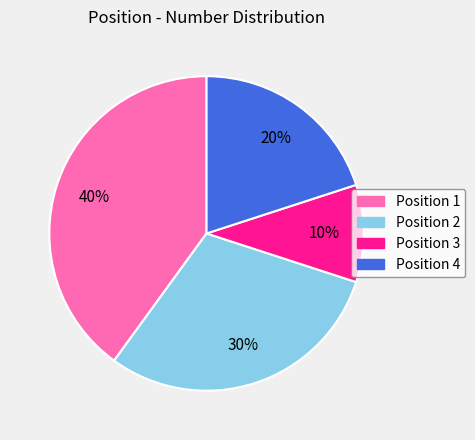

Approximately how many times larger is the value at Position 3 compared to Position 2?

0.3